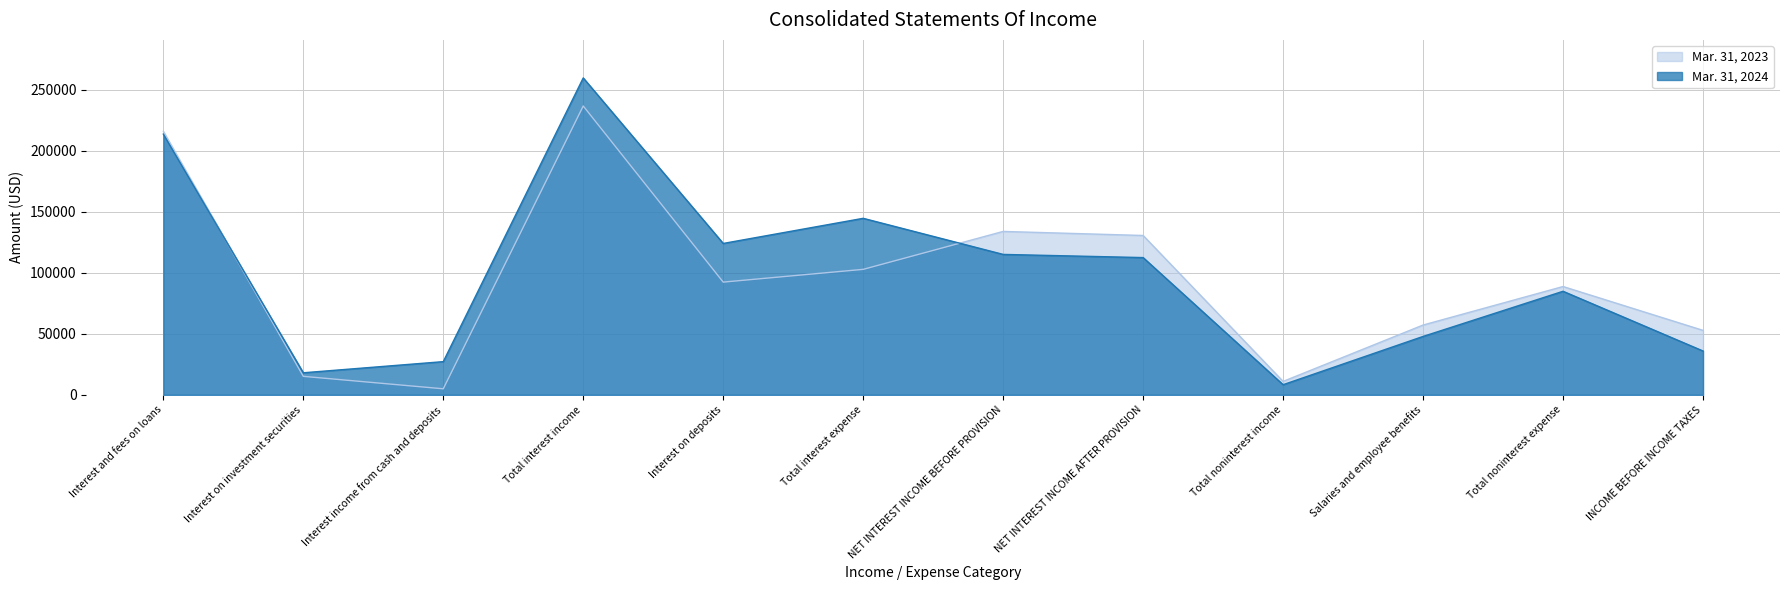

Reading left to right, what are all the values shown in this chart?

Mar. 31, 2024: 213626	18049	27183	259674	124033	144627	115047	112447	8286	47836	84839	35894
Mar. 31, 2023: 215935	15125	4922	236677	92348	102799	133878	130558	10978	57169	88734	52802